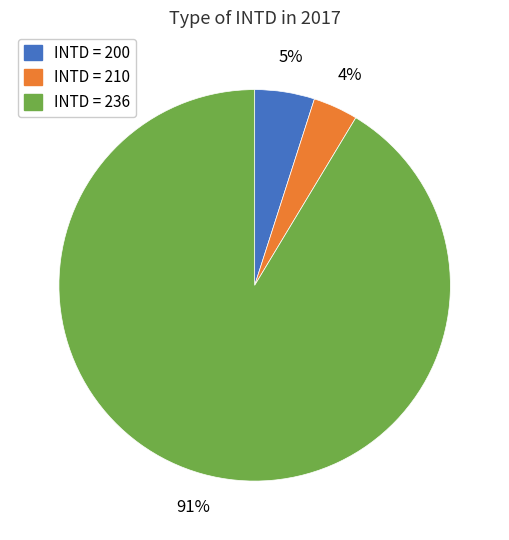

How many slices are in this pie chart?

3